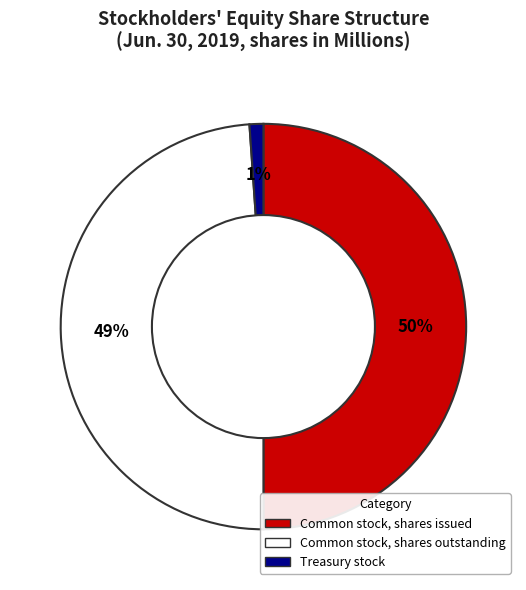

Is Common stock, shares outstanding the majority of the pie?

No